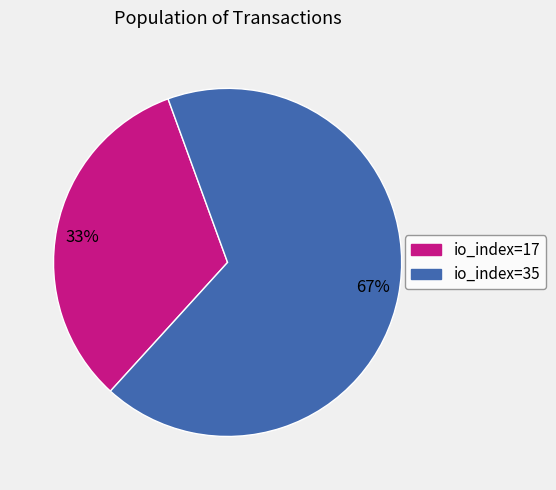

The 33% slice represents 33% of the pie. True or false?

True